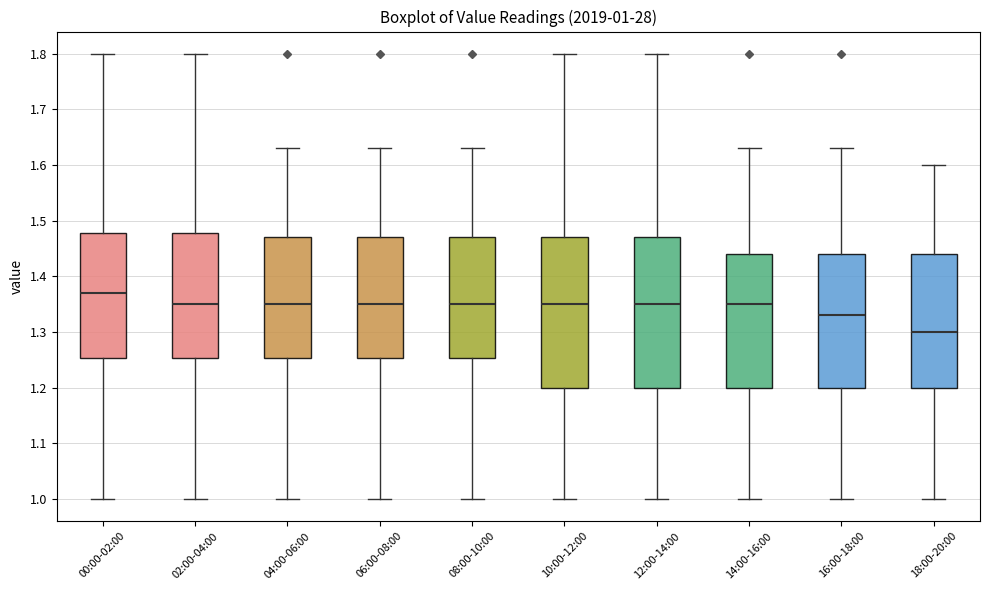

Which box's median line is the lowest?

18:00-20:00